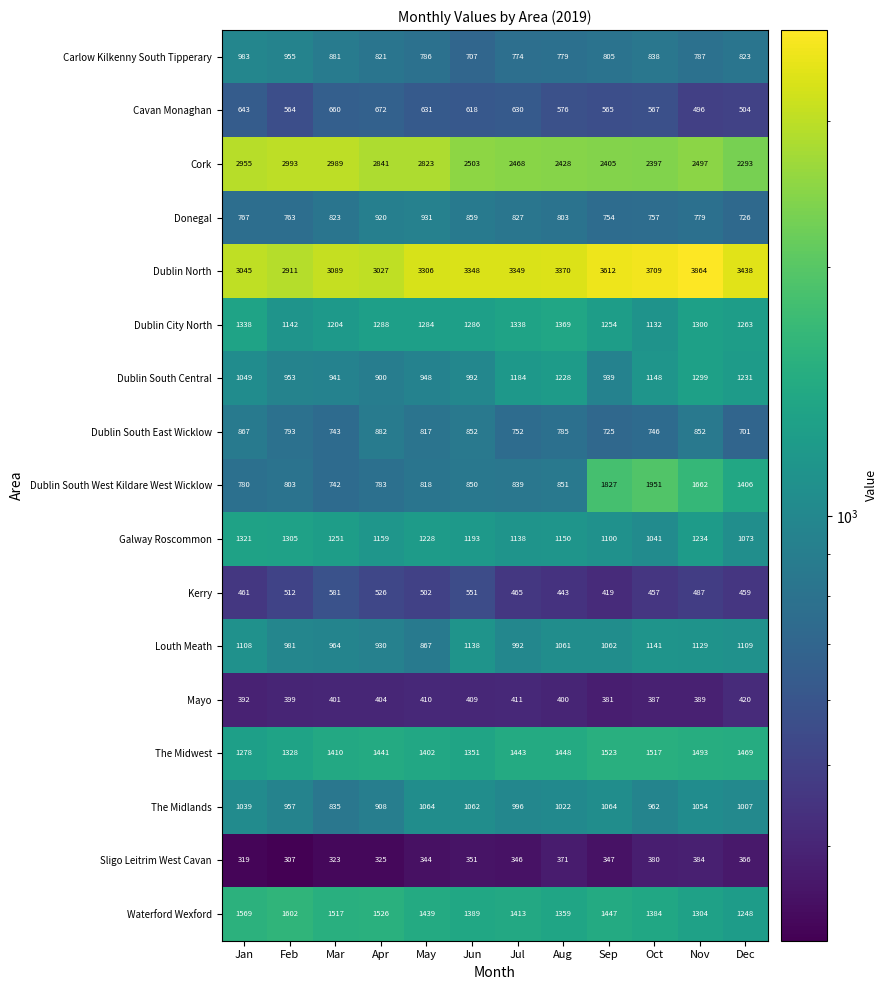

At how many categories does at least one series exceed 1441?

12